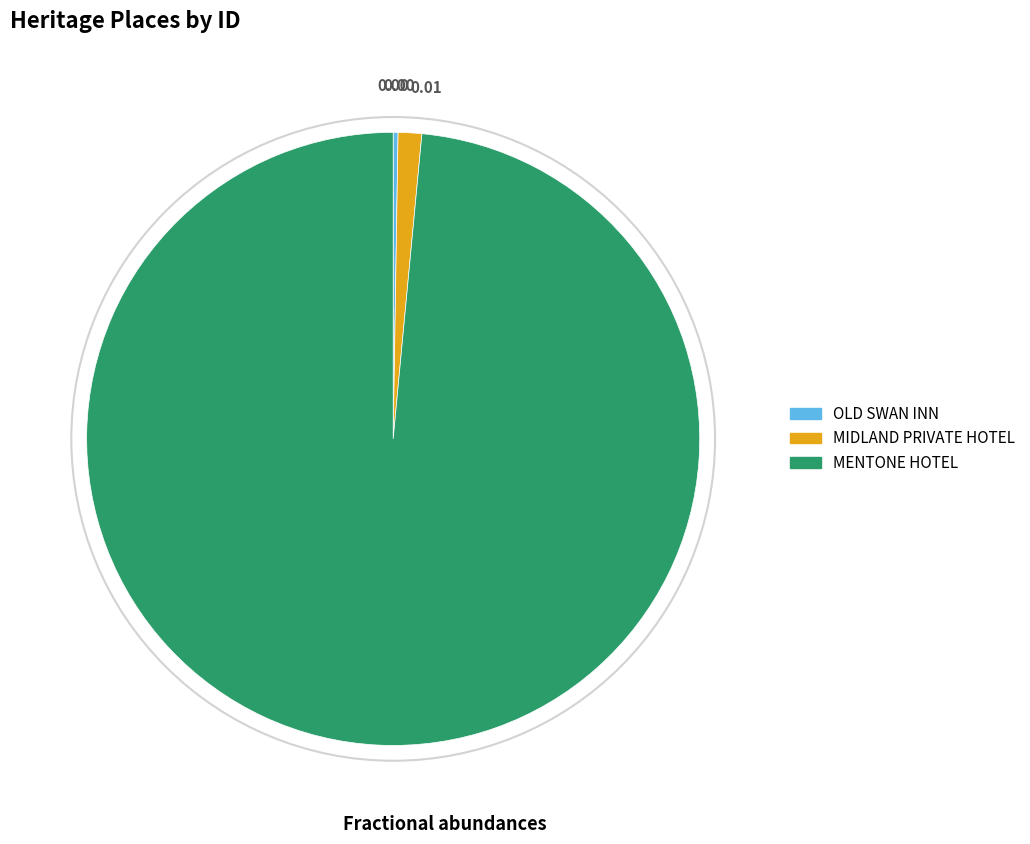

Which category has the biggest portion of the pie?

MENTONE HOTEL